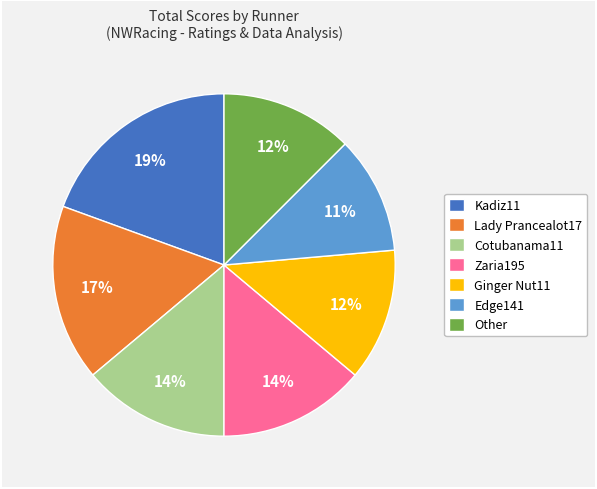

Which slice is the largest?

Kadiz11